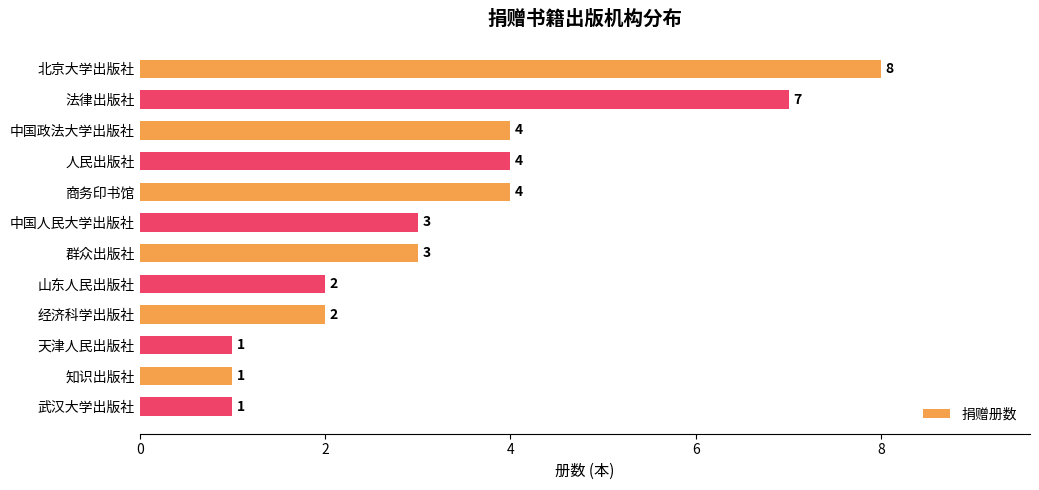

The chart shows a value of 3 at 群众出版社. True or false?

True